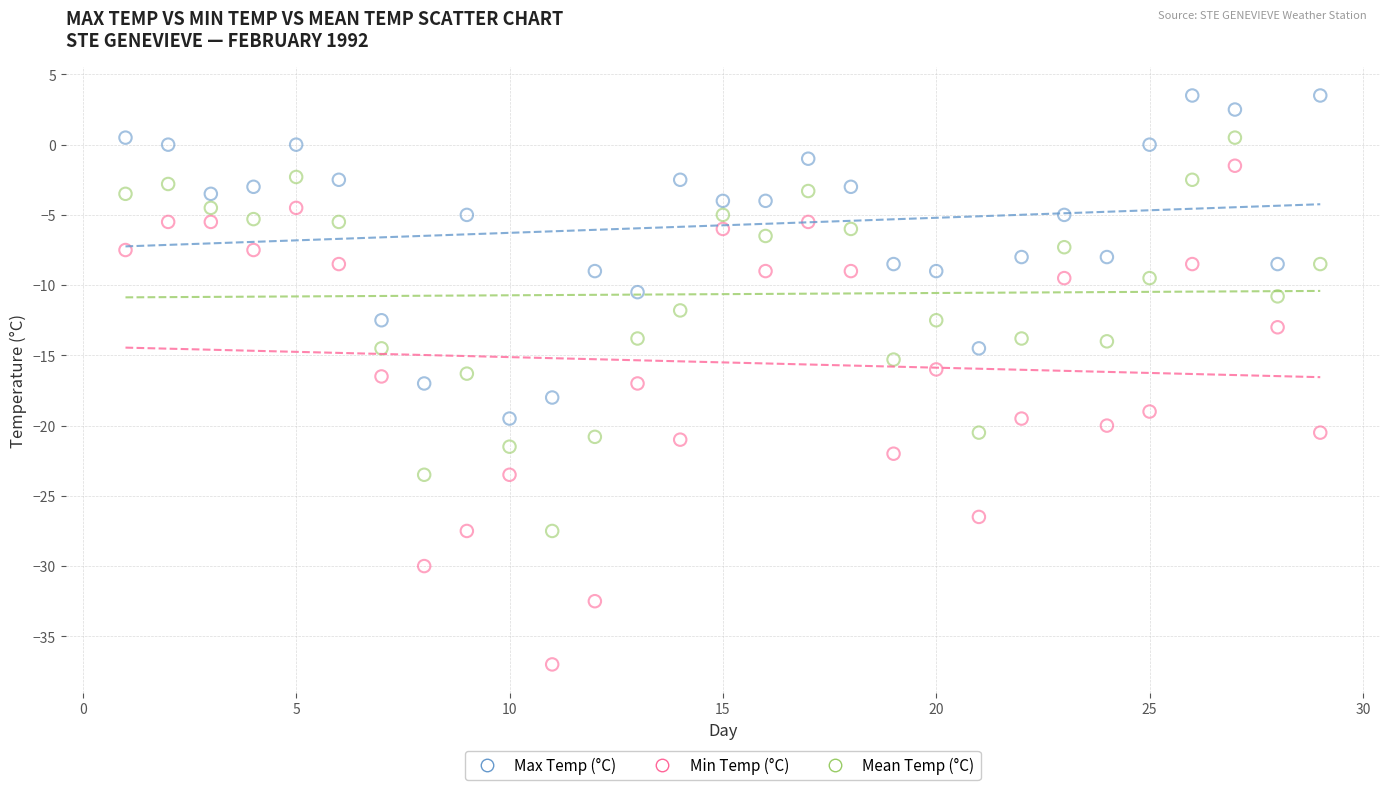

What is the X range (max minus min) for the scatter plot?

28.0